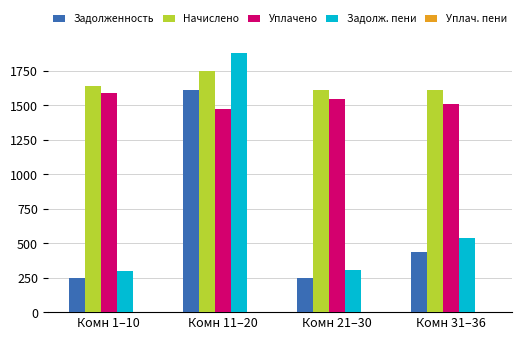

Where is Задолженность nearest to the value 925?

Комн 31–36